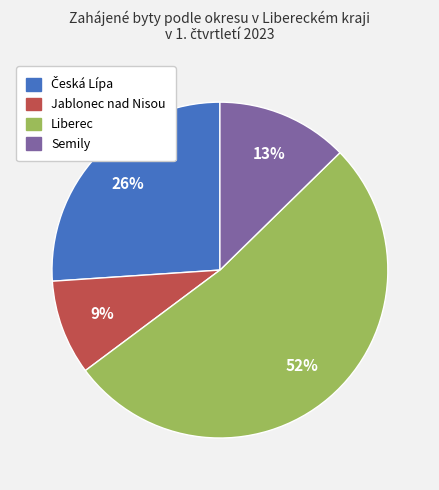

Combined, do Semily and Jablonec nad Nisou account for over 50%?

No